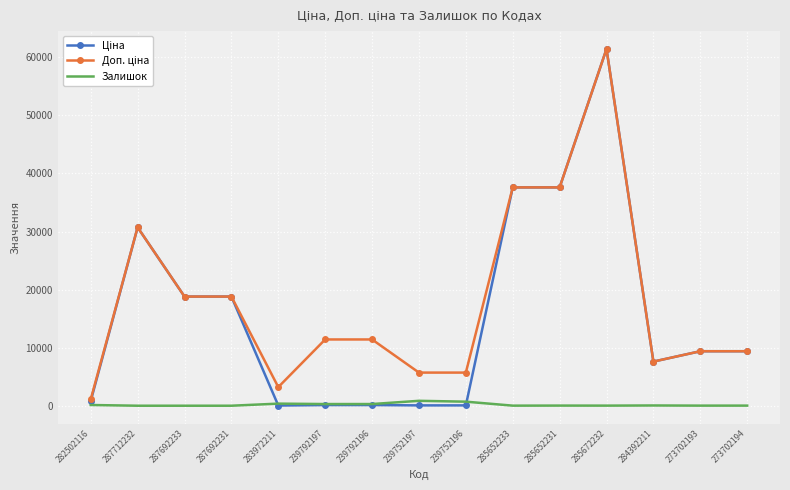

What is the greatest value displayed?

61434.3